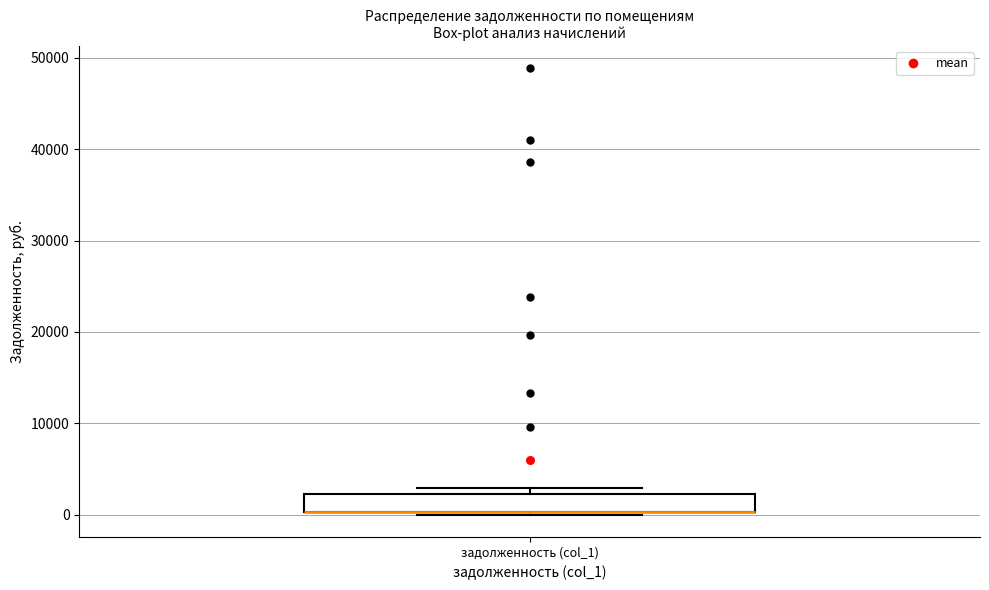

Where is the lower edge of the box for задолженность (col_1) on the y-axis? The values are not printed on the chart, so give them approximately, as read against the axis.

0